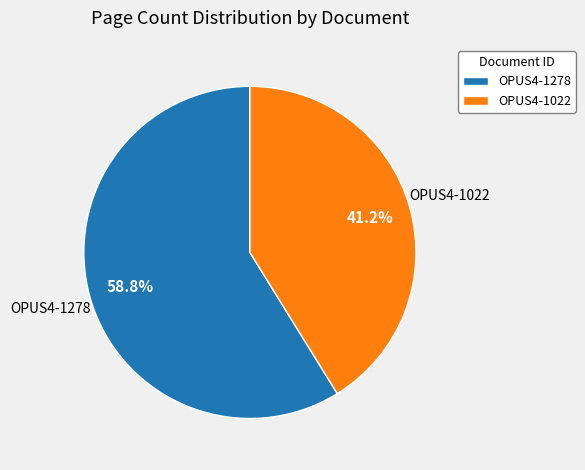

To the nearest percent, what is the average slice percentage?

50%